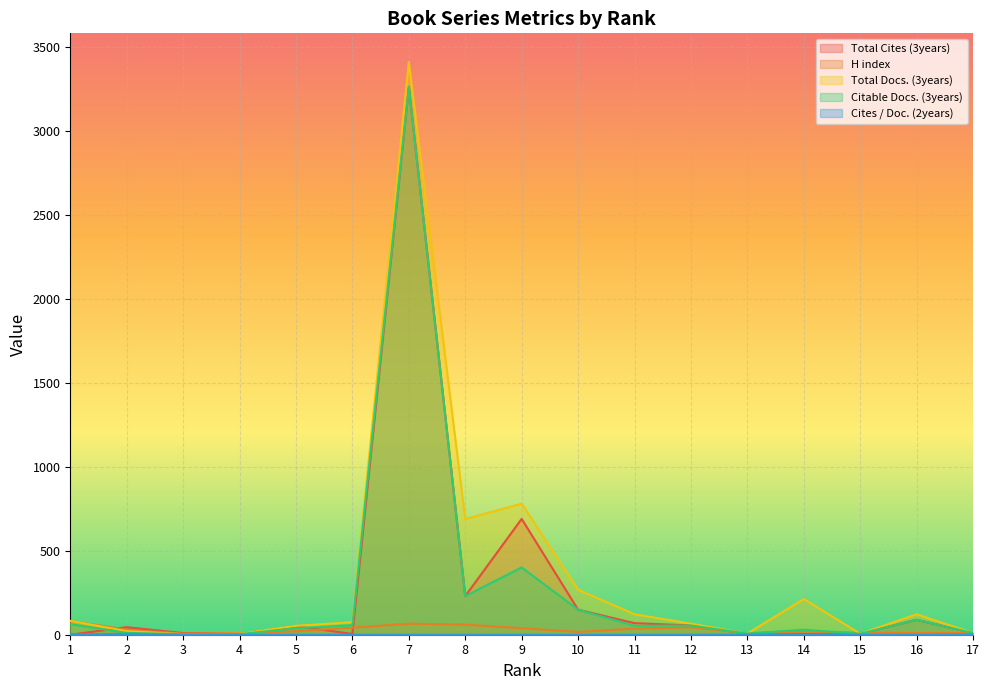

Between 4 and 5, which is larger?

5